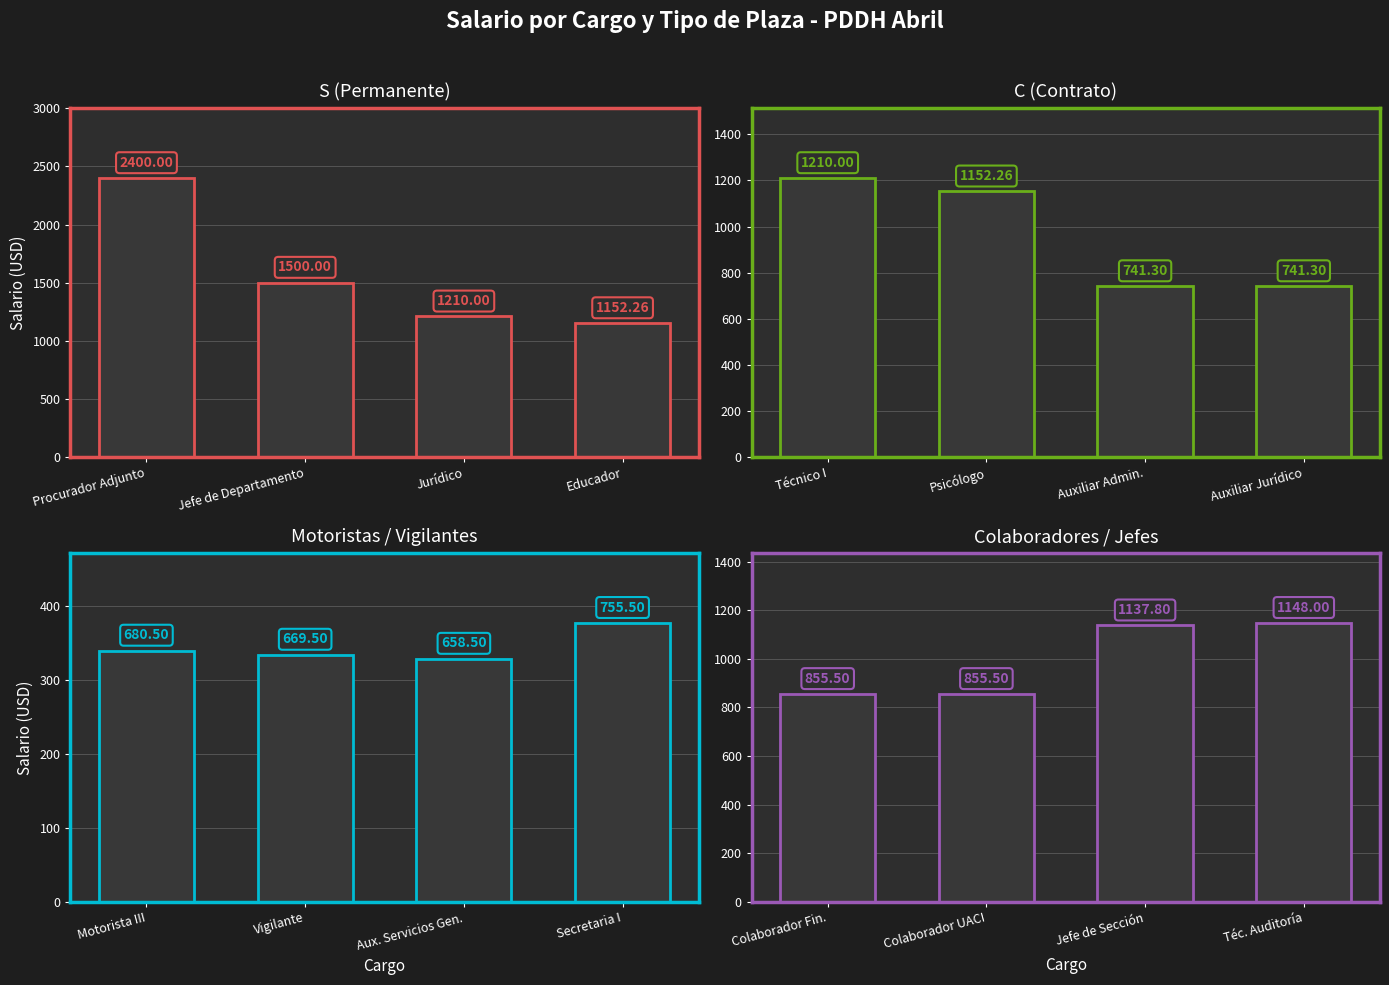

Rank the series by their maximum value, from highest to lowest.

S (Permanente), C (Contrato), Colaboradores / Jefes de Sección, Motoristas / Vigilantes